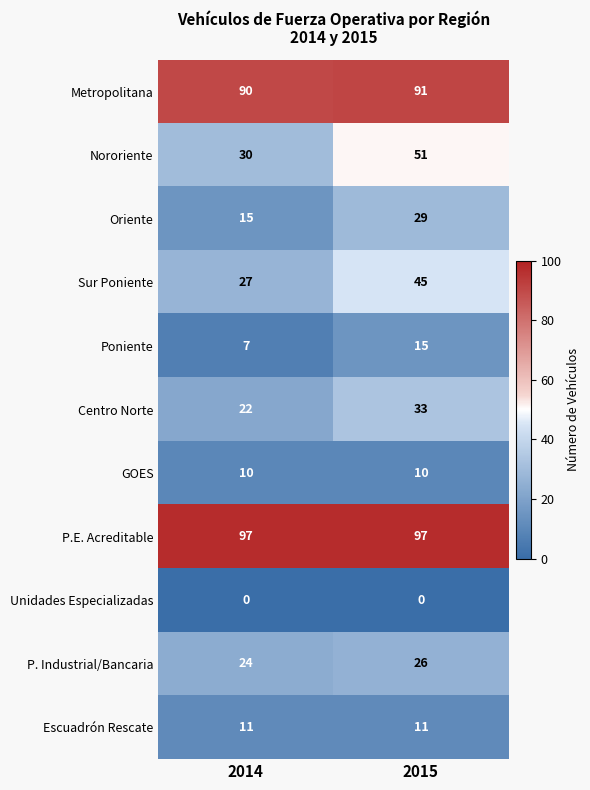

Between 2014 and 2015, which series saw the biggest shift?

Nororiente